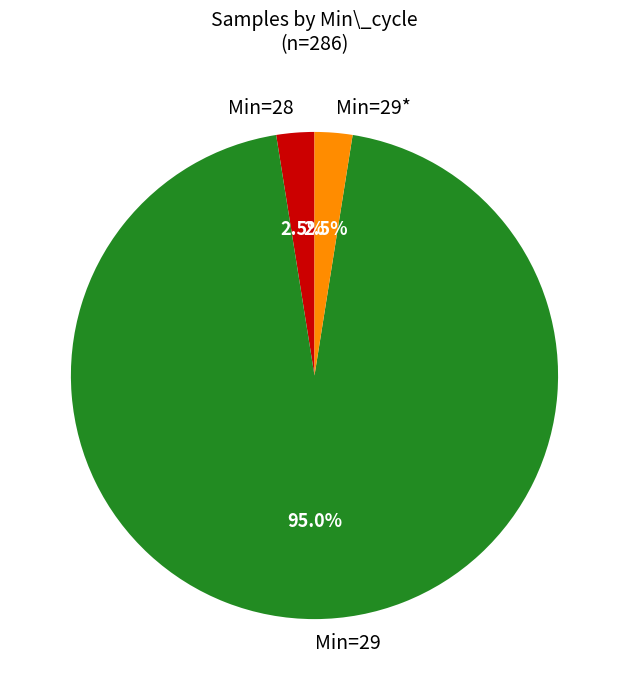

What percentage do Min=29 and Min=29* together represent?

97.5%